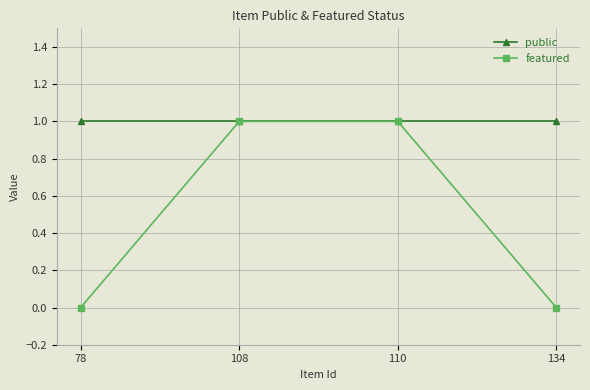

What value does the public series have at 78?

1